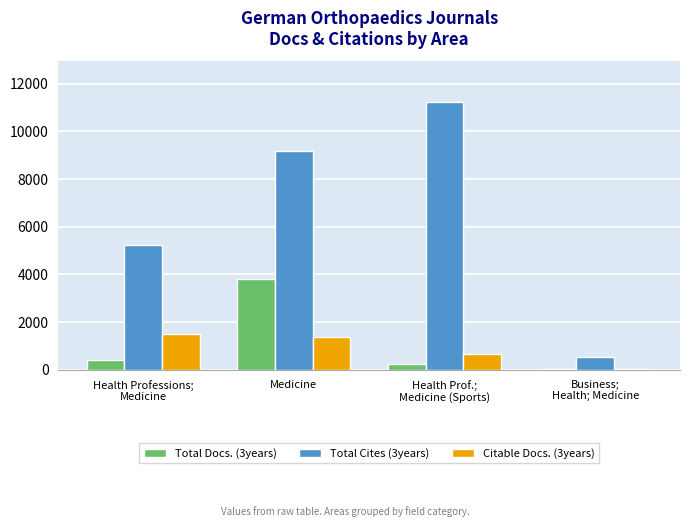

The Citable Docs. (3years) series shows 1360 at Medicine. True or false?

True